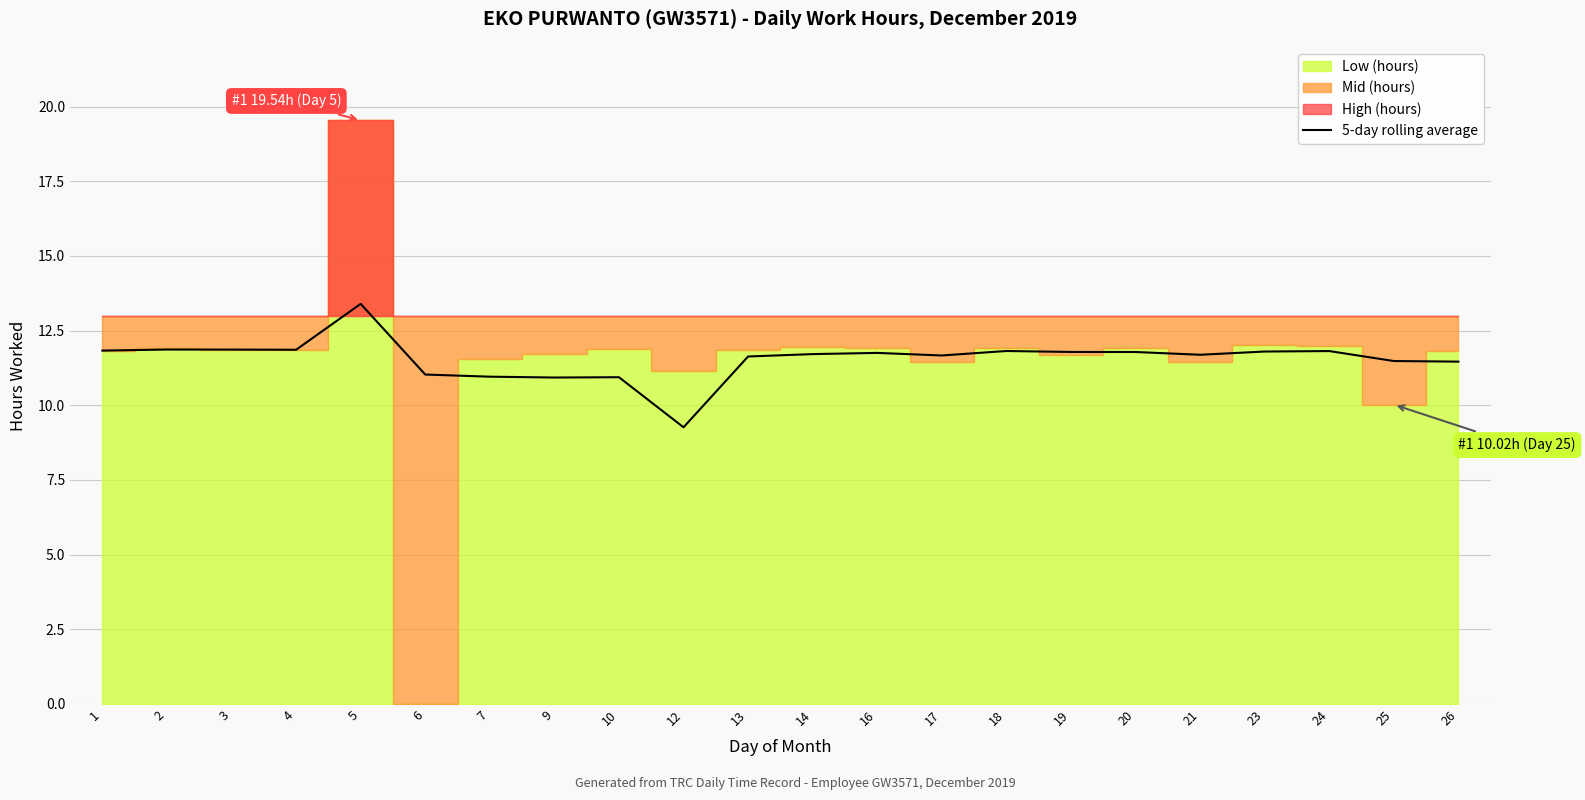

What is the difference between the values at 14 and 18?

0.1